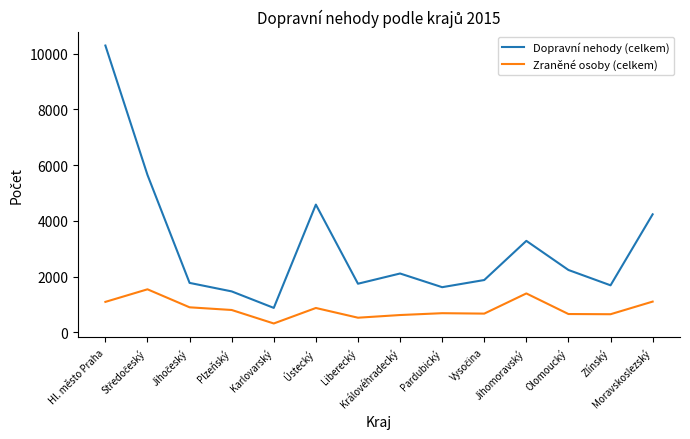

What is the average value of the Zraněné osoby (celkem) series?

848